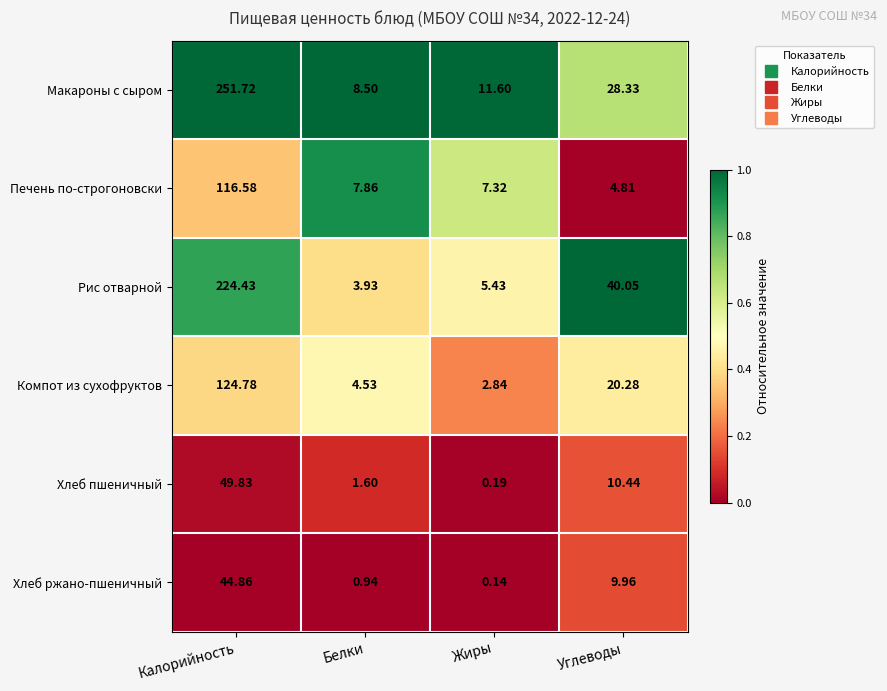

Rank the categories by Рис отварной value from lowest to highest.

Белки, Жиры, Углеводы, Калорийность